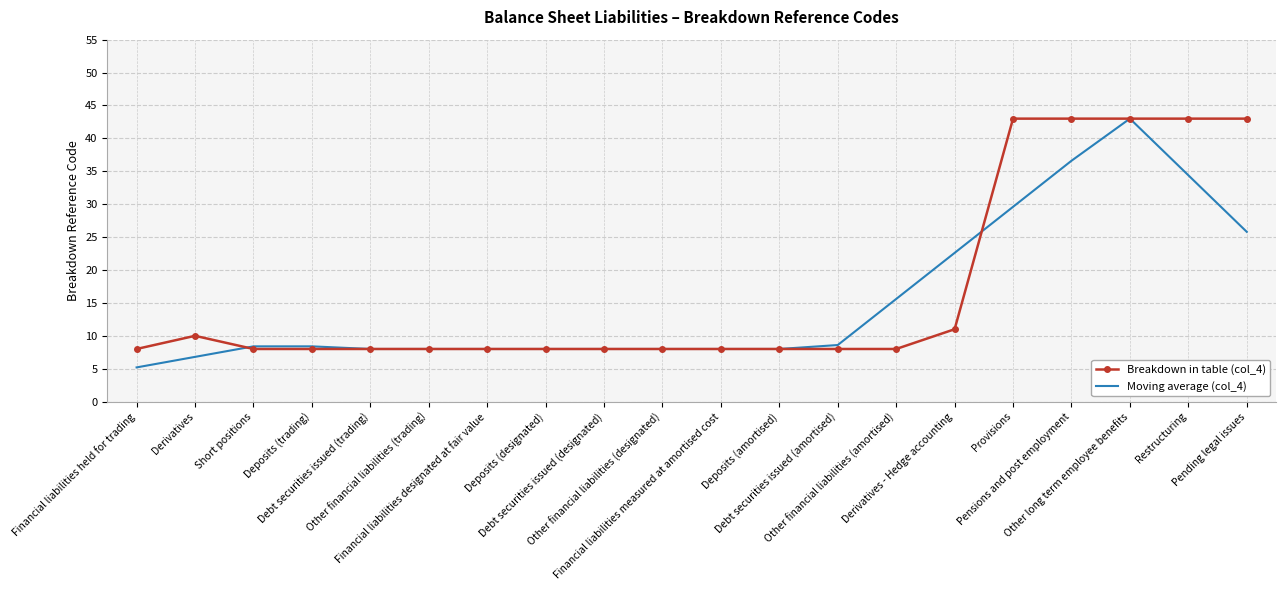

What is the spread (max minus min) of values at Financial liabilities held for trading?

2.8